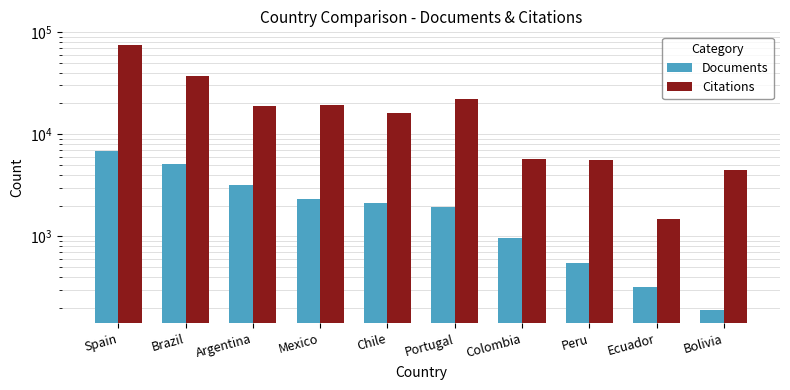

What is the average value of the Documents series?

2359